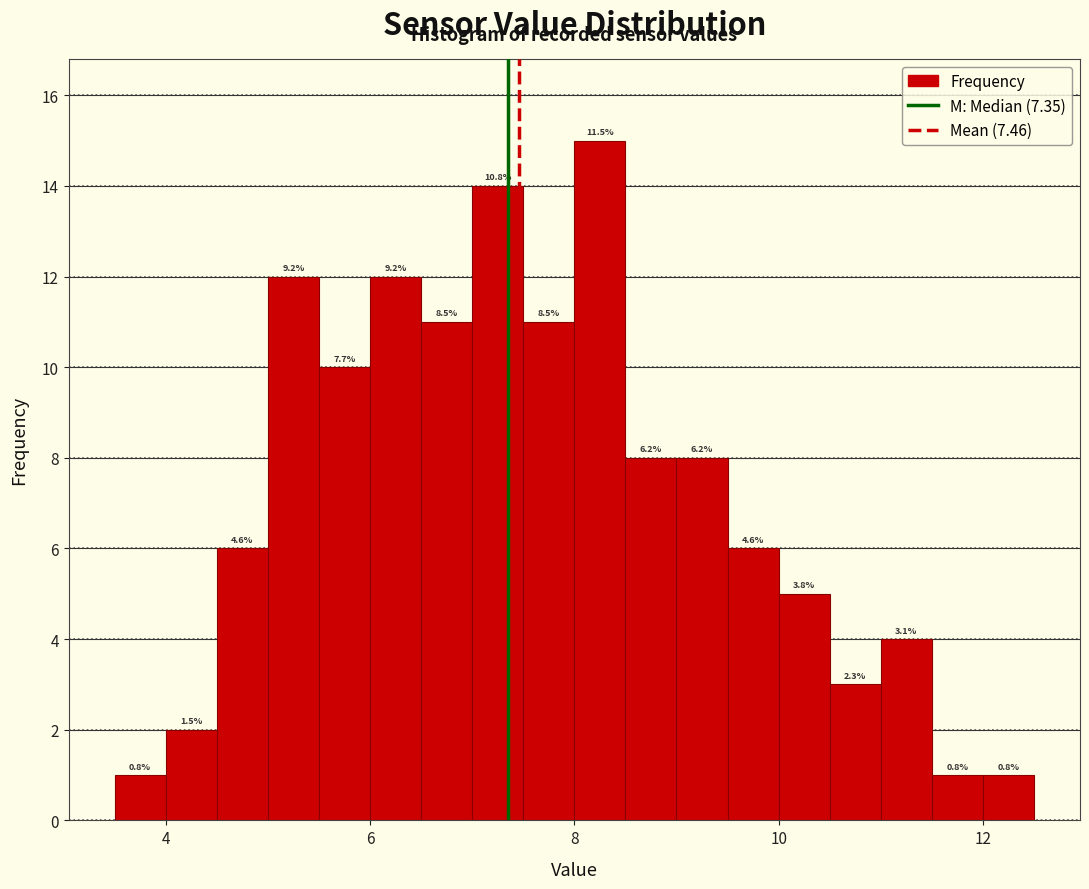

Around what value on the x-axis is the tallest bar? Give the approximate position of its centre, as read against the axis.

8.2